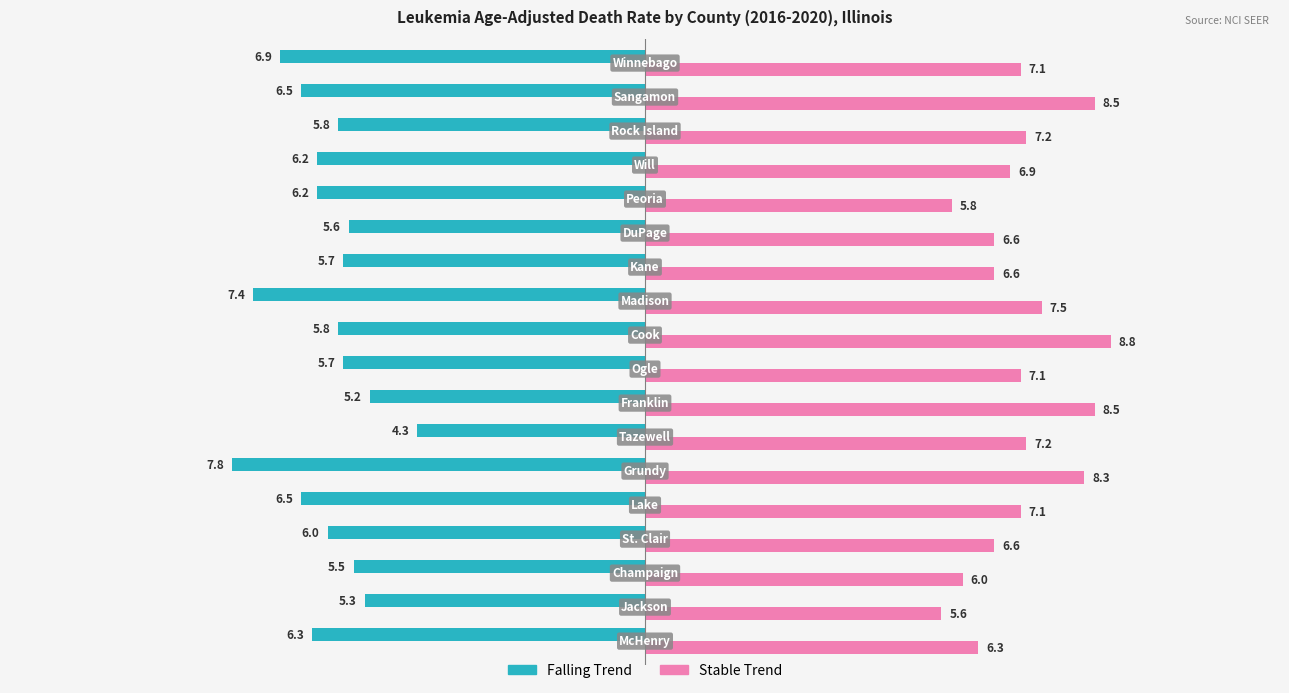

What is the smallest value displayed?

-7.8